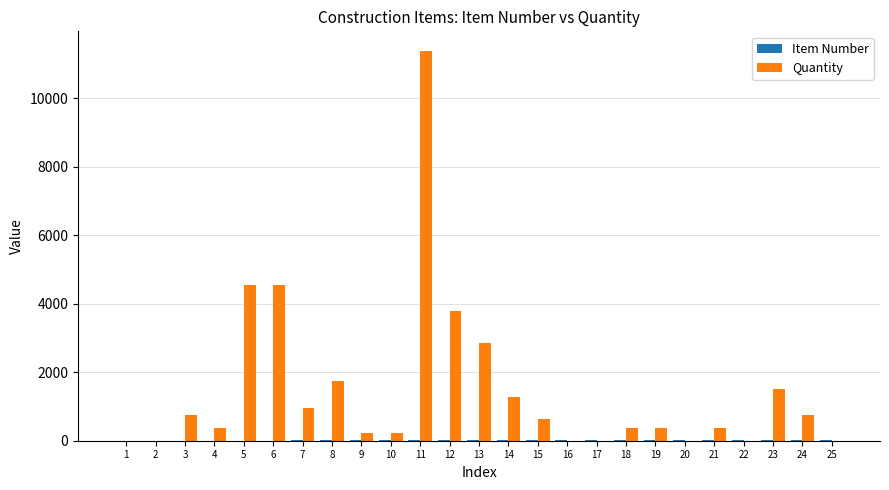

What is the greatest value displayed?

11385